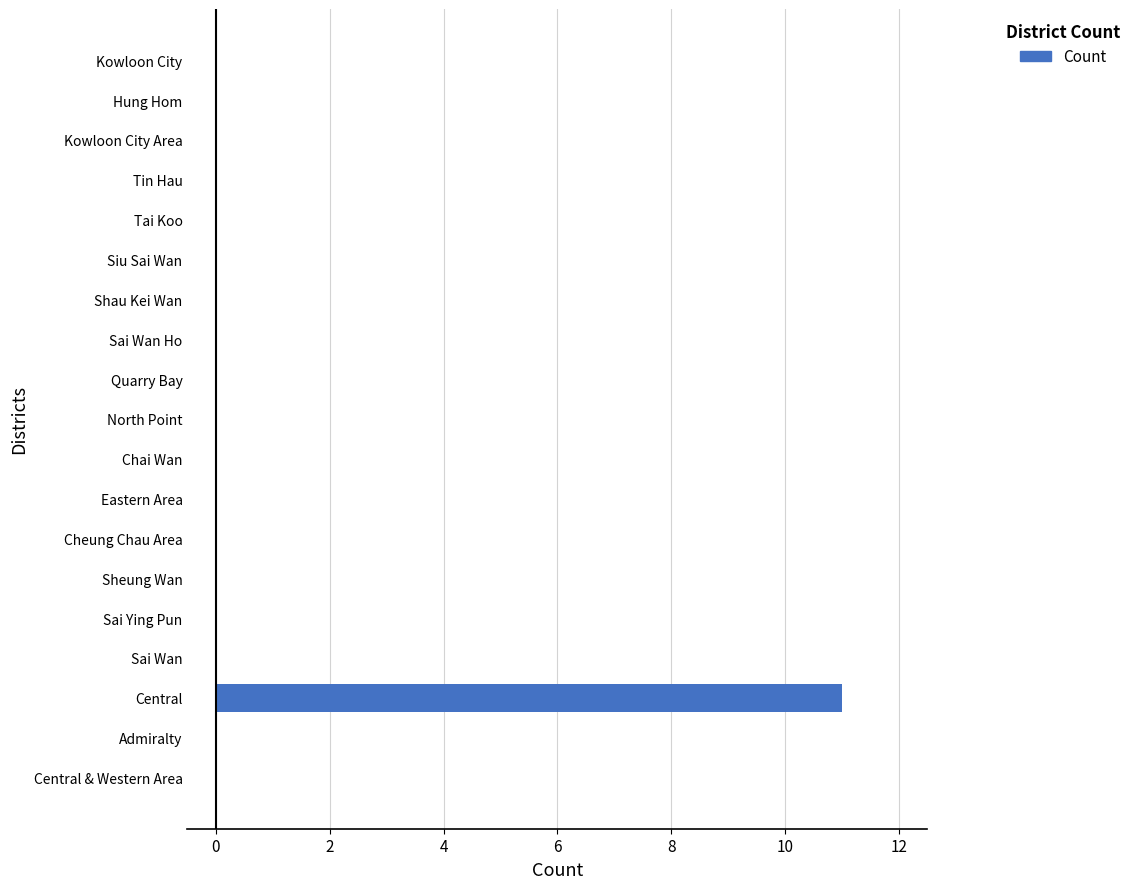

What is the maximum value shown in the chart?

11